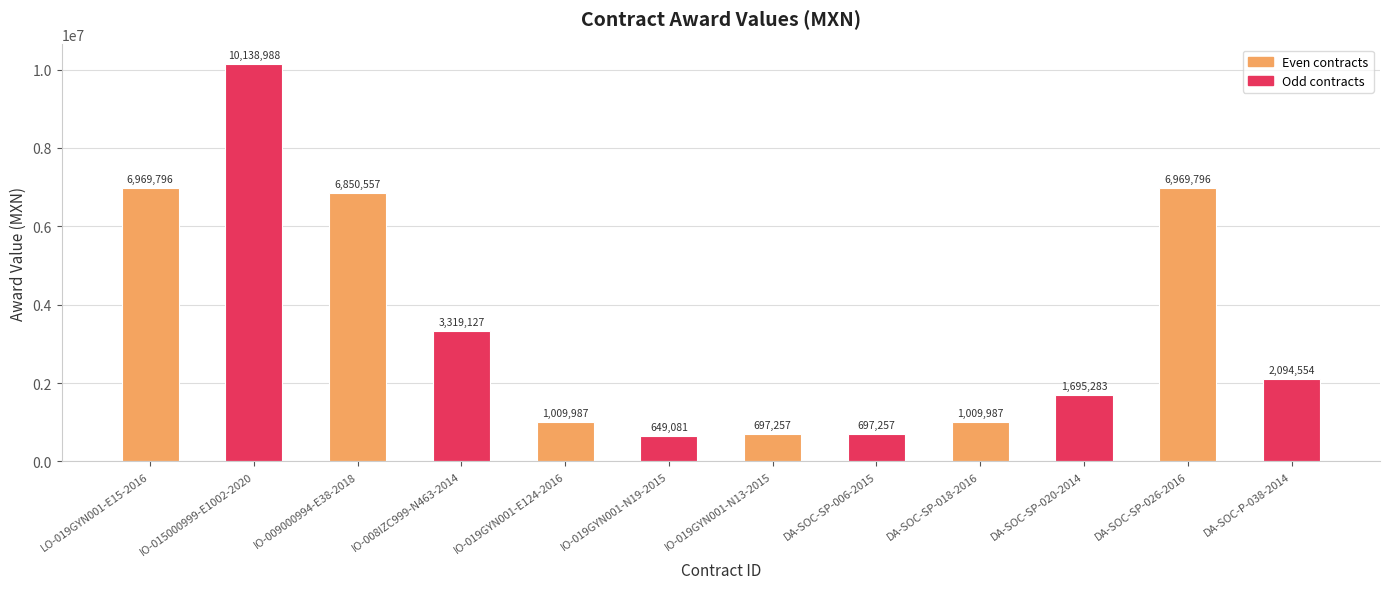

What is the ratio of the value at IO-019GYN001-N13-2015 to the value at DA-SOC-SP-018-2016?

0.7